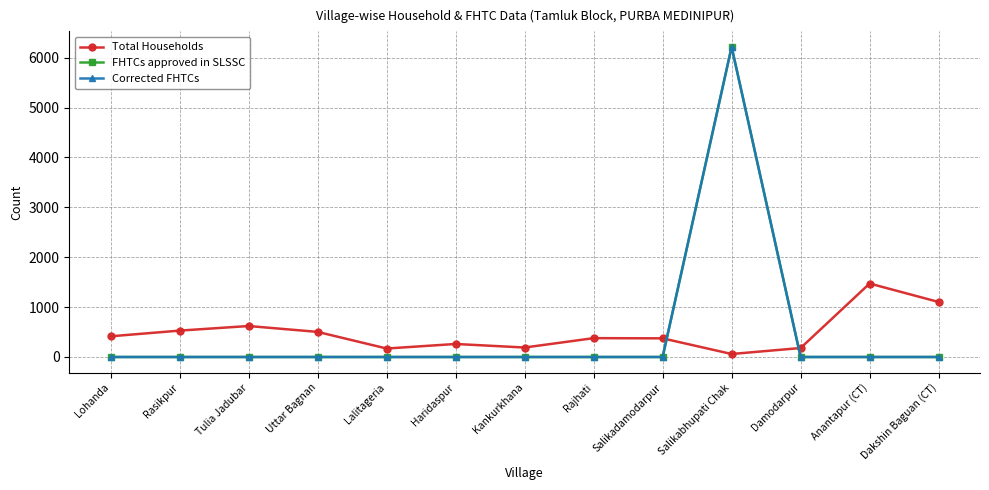

At how many categories does at least one series exceed 3847?

1